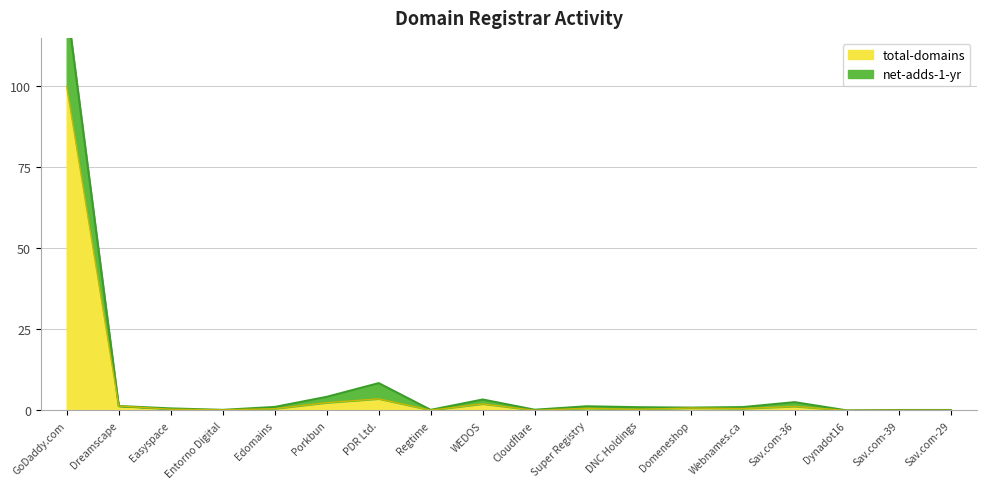

What value does the total-domains series have at PDR Ltd.?

3.6